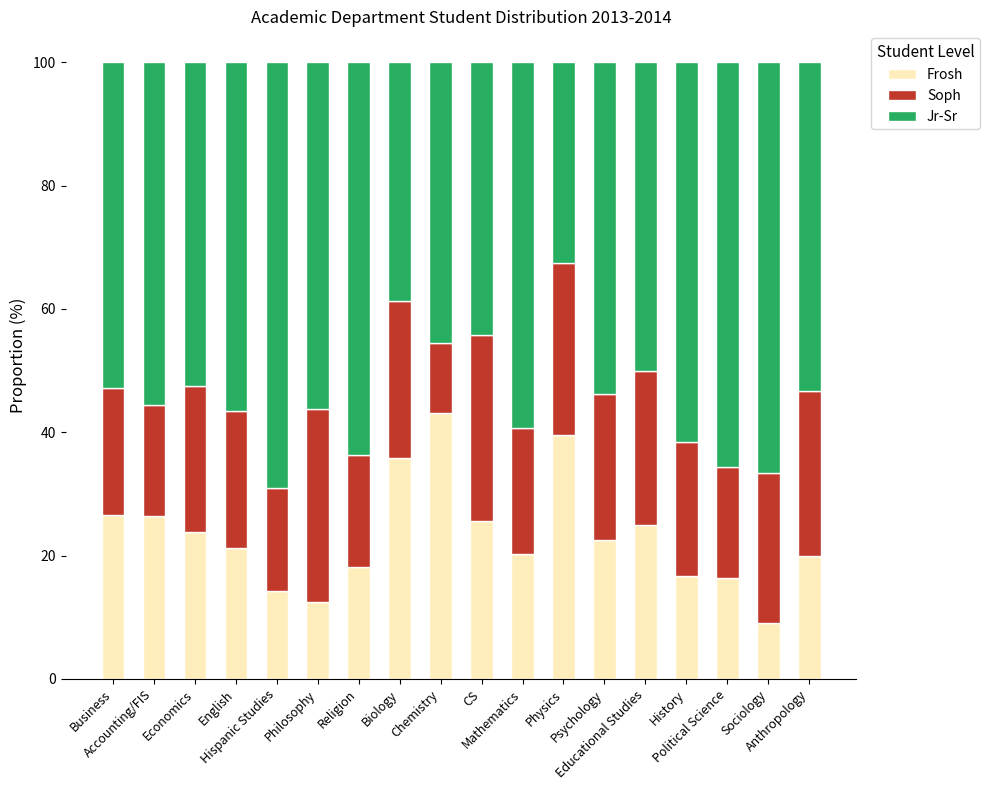

At how many categories does at least one series exceed 60?

5